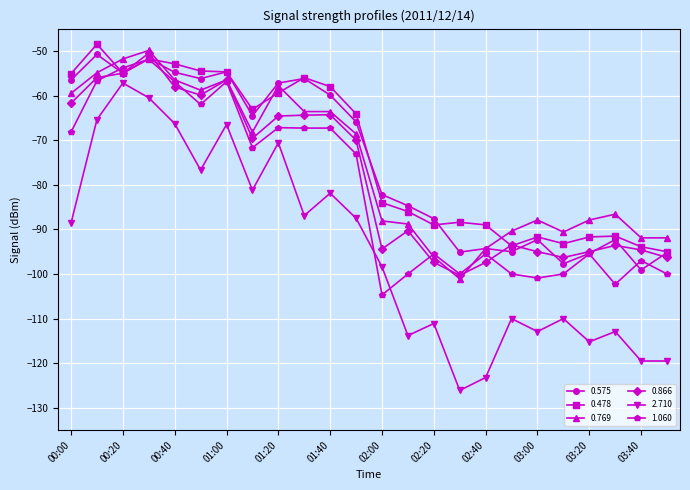

What are all the series names shown in the legend?

0.575, 0.478, 0.769, 0.866, 2.710, 1.060